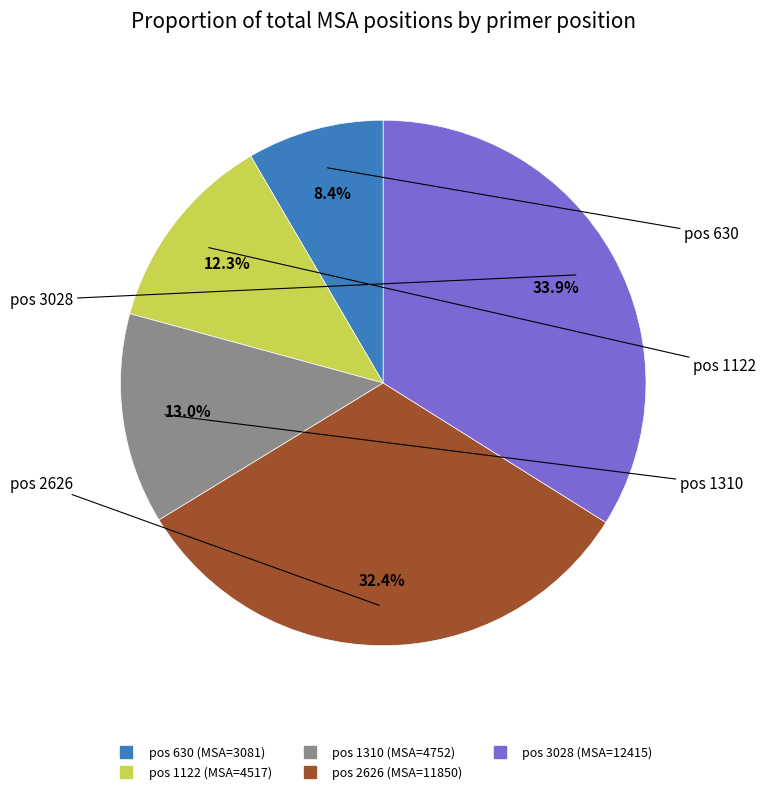

Is there any slice that represents more than half of the pie?

No